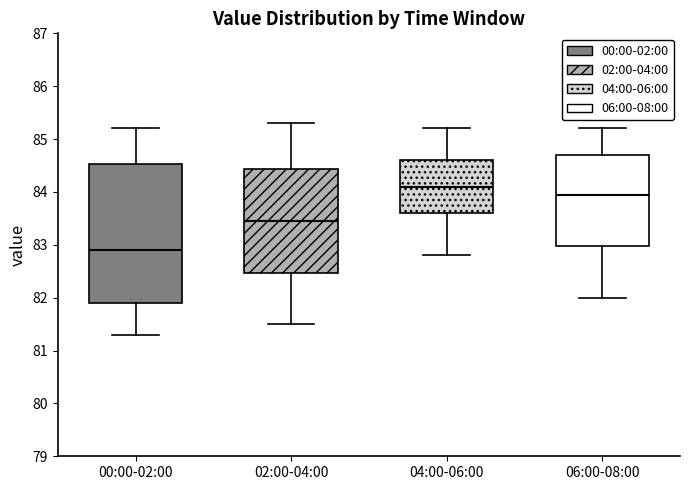

Where does the lower whisker of the box for 04:00-06:00 end on the y-axis? The values are not printed on the chart, so give them approximately, as read against the axis.

82.8